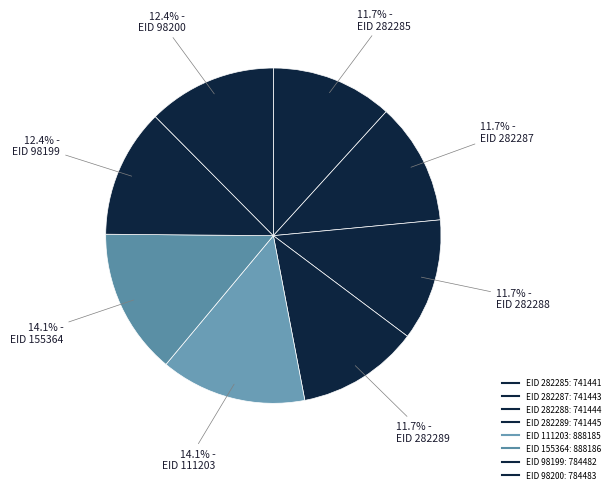

Count the number of slices in the pie.

8